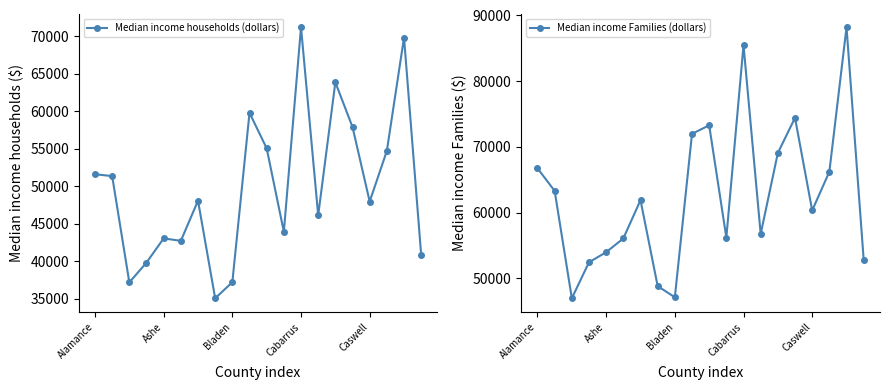

True or false: Median income Families (dollars) and Median income households (dollars) cross at least once.

False